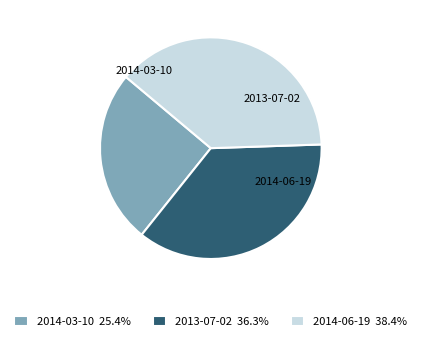

To the nearest percent, what percentage of the pie is 2014-03-10?

25%